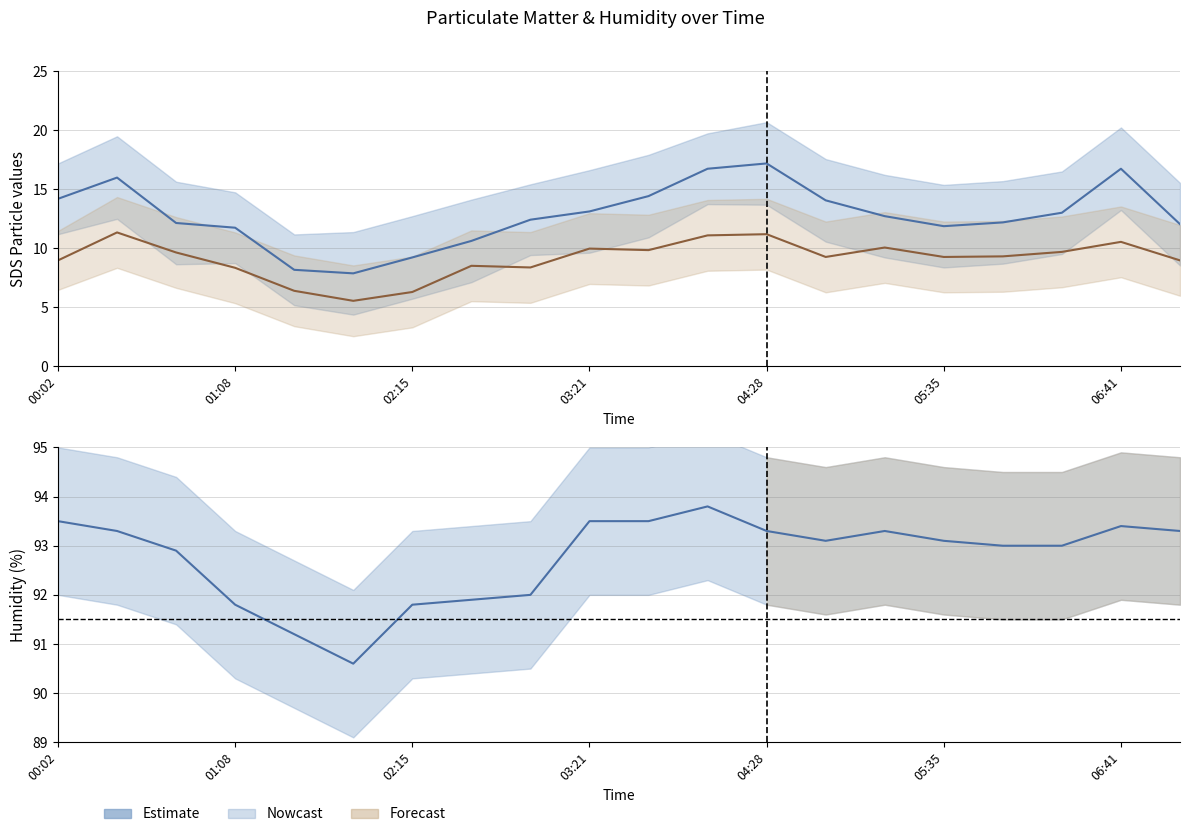

How many values in the SDS_P1 series exceed 12?

14